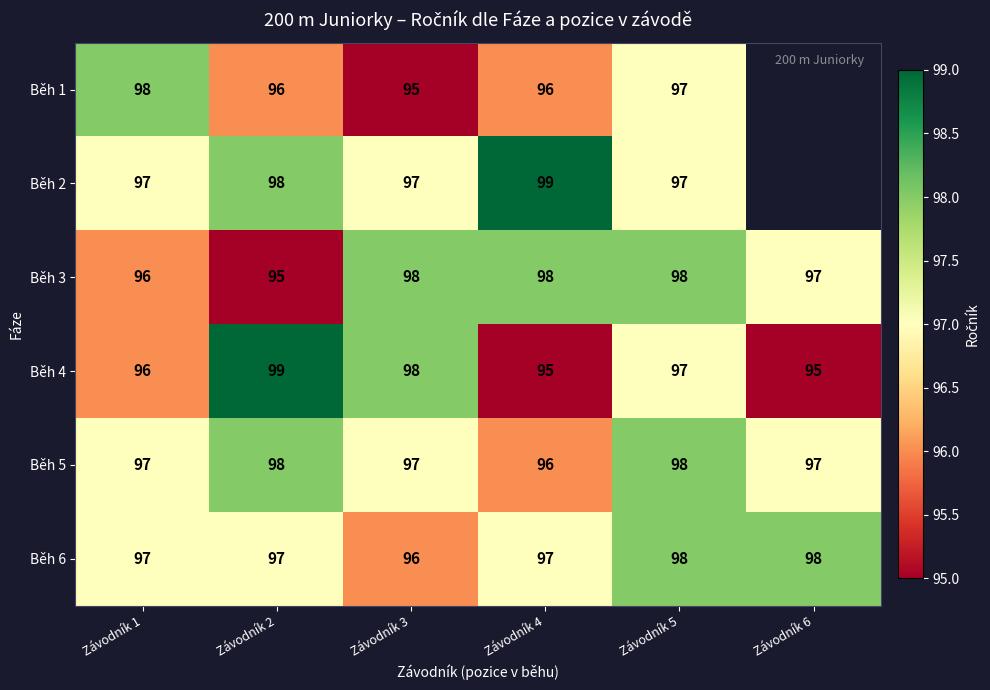

How many data points in Běh 5 are less than 97?

1